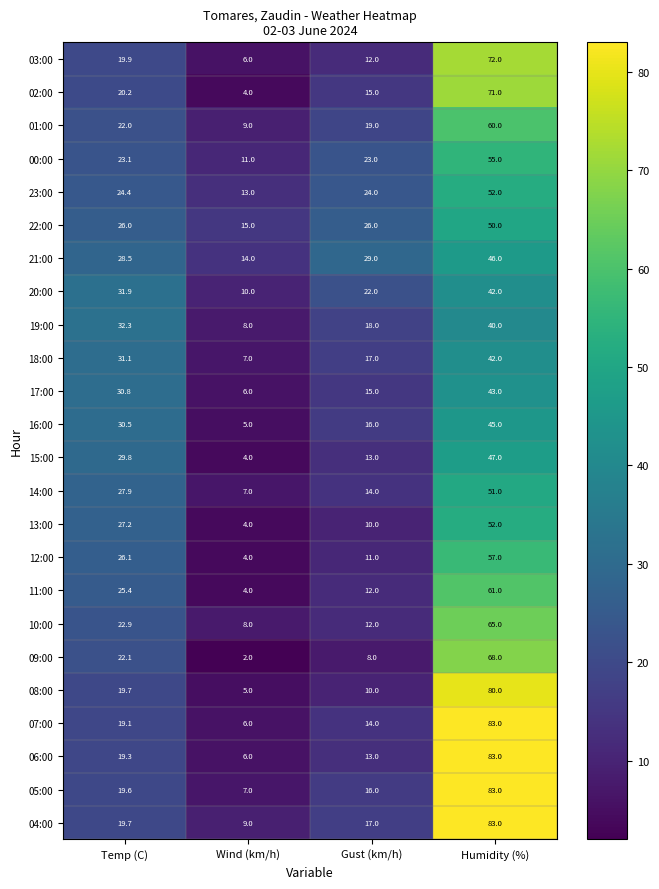

What is the difference between the second highest and minimum values in the 11:00 series?

21.4